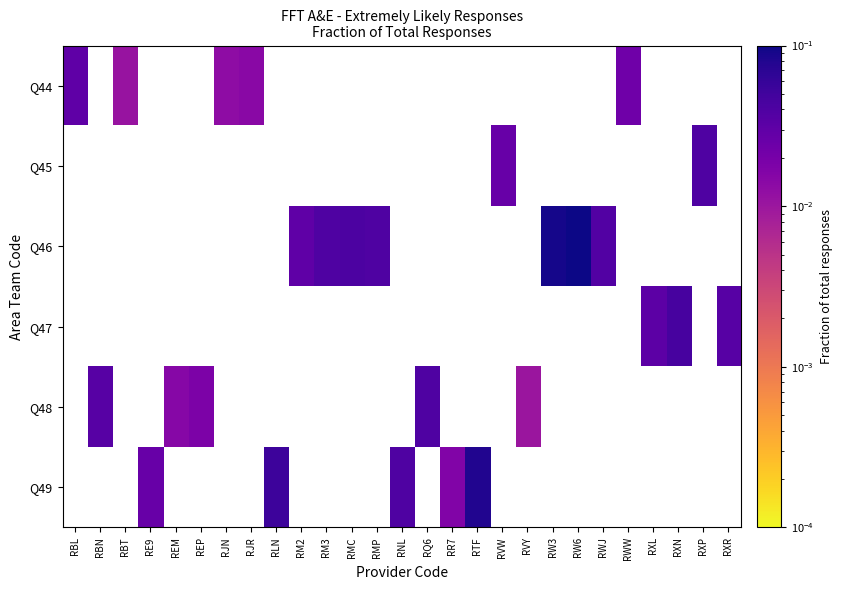

At how many categories does at least one series exceed 0?

27